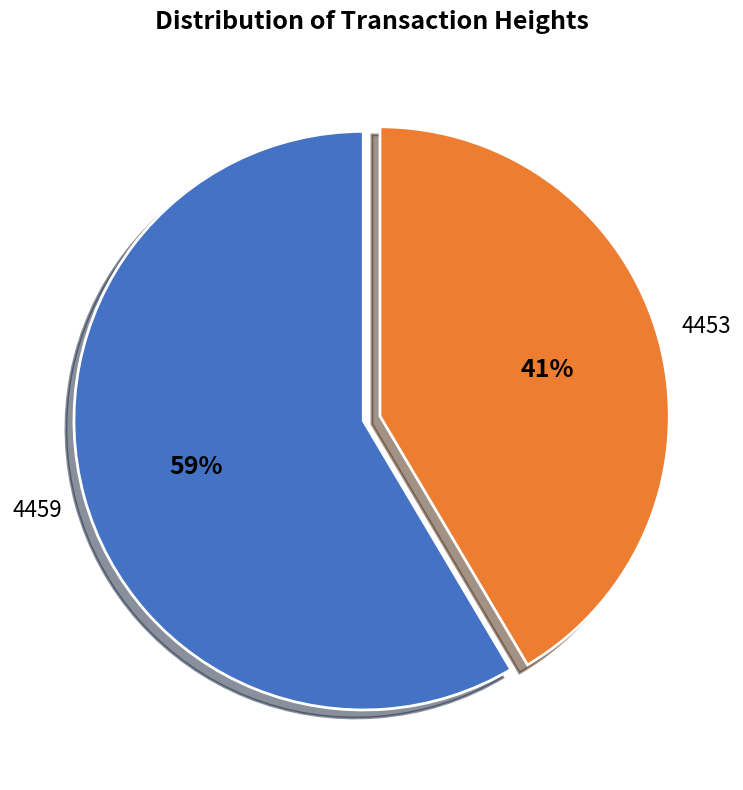

Does any single category account for the majority?

Yes